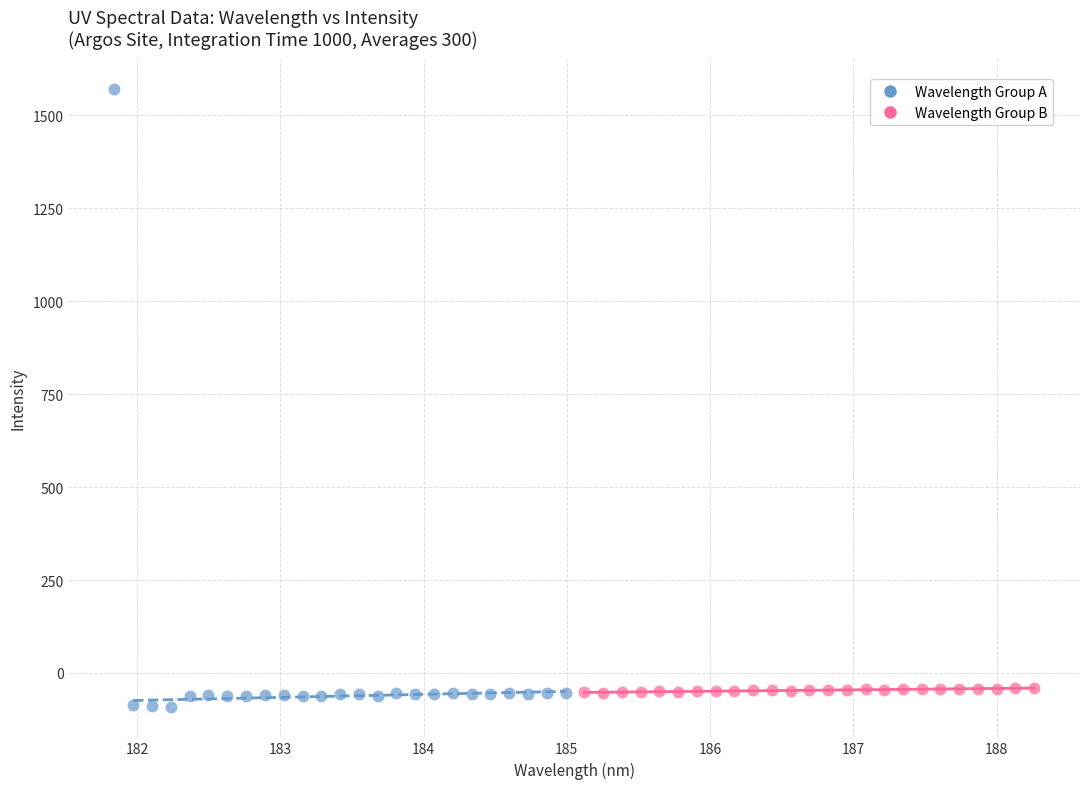

Which series reaches the maximum Y coordinate?

Wavelength Group A